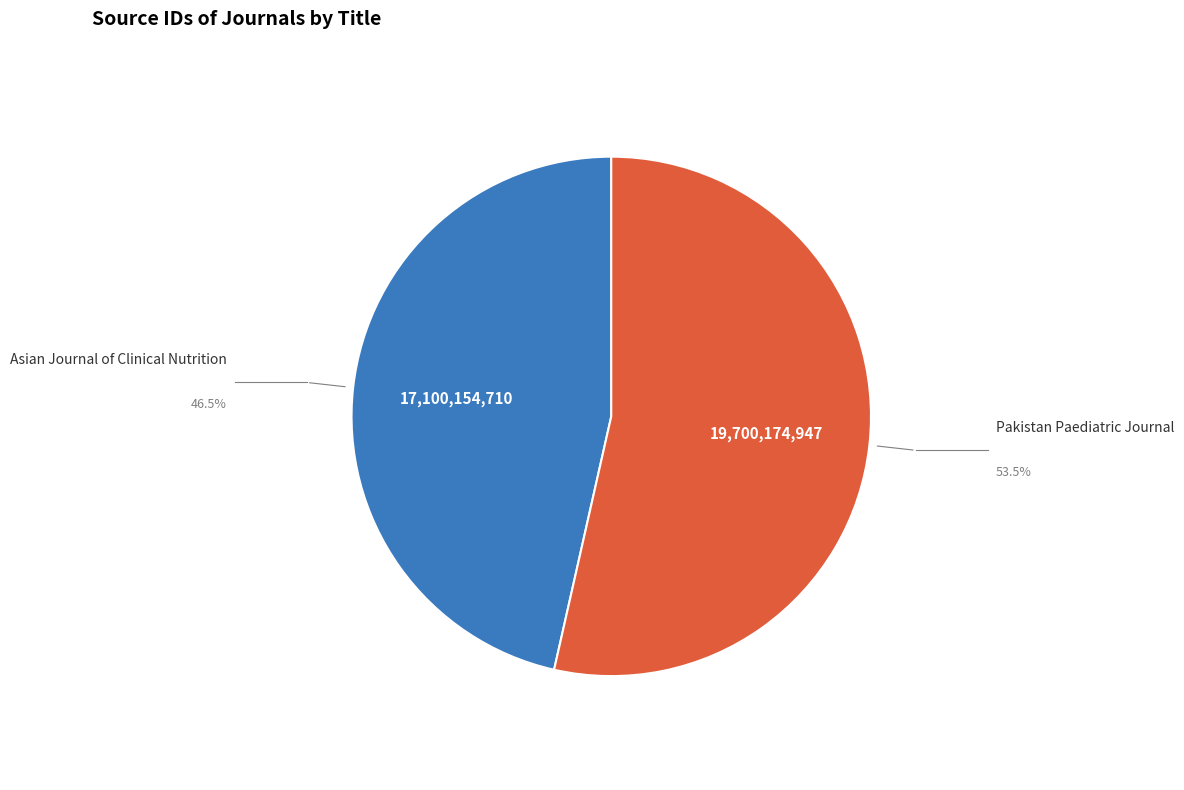

Does any single category account for the majority?

Yes